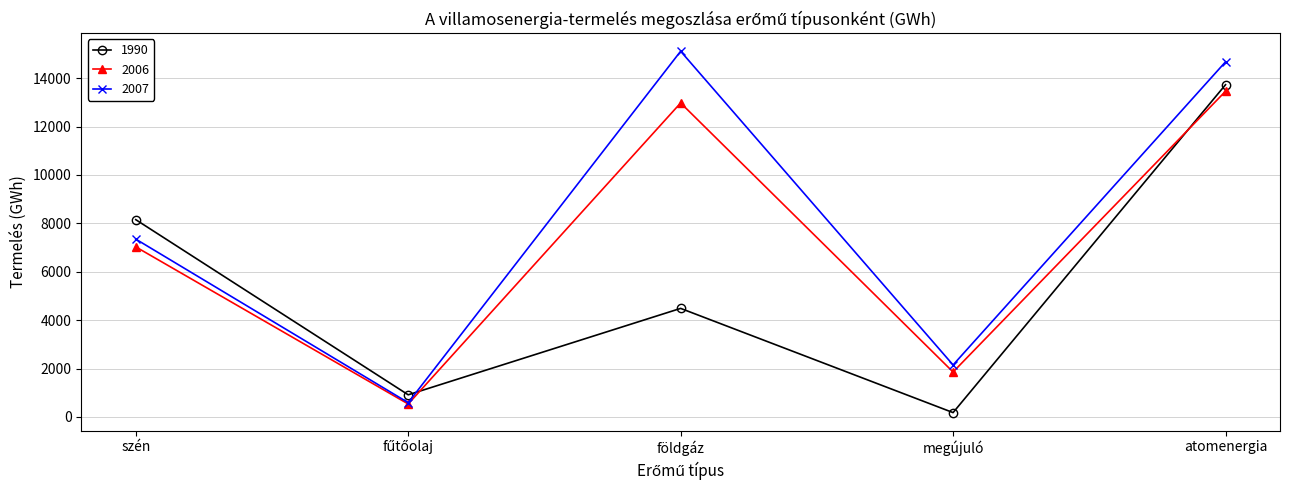

Reading right to left, extract all data points from this chart.

1990: 13731	178	4486	914	8154
2006: 13461	1856	12978	534	7029
2007: 14677	2148	15116	589	7350